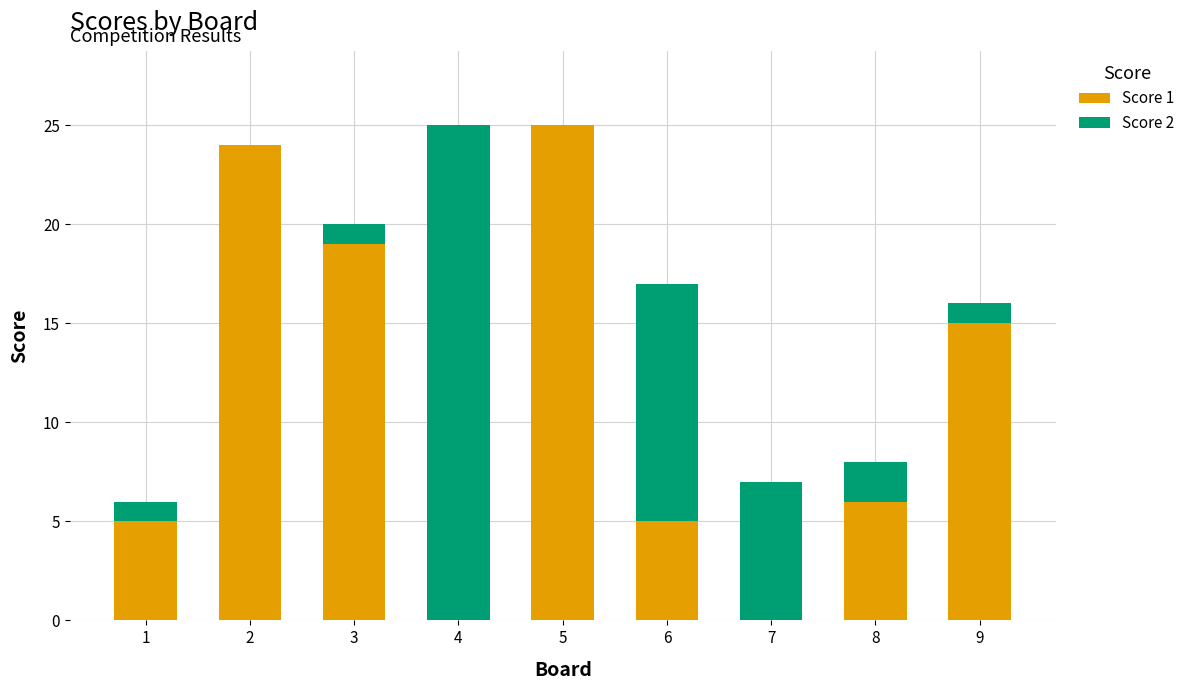

True or false: Score 1 has a value of 6 at 8.

True